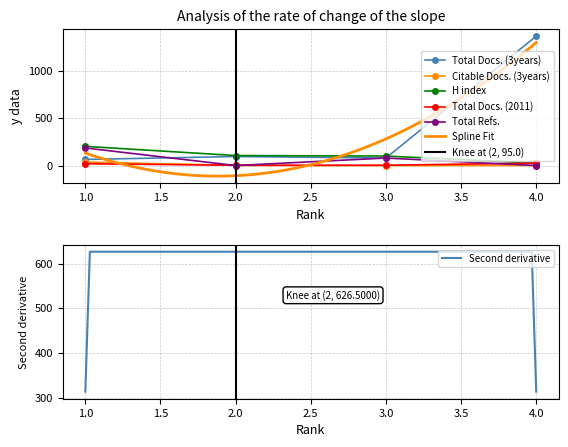

What is the difference between the maximum and second lowest values in the Citable Docs. (3years) series?

37